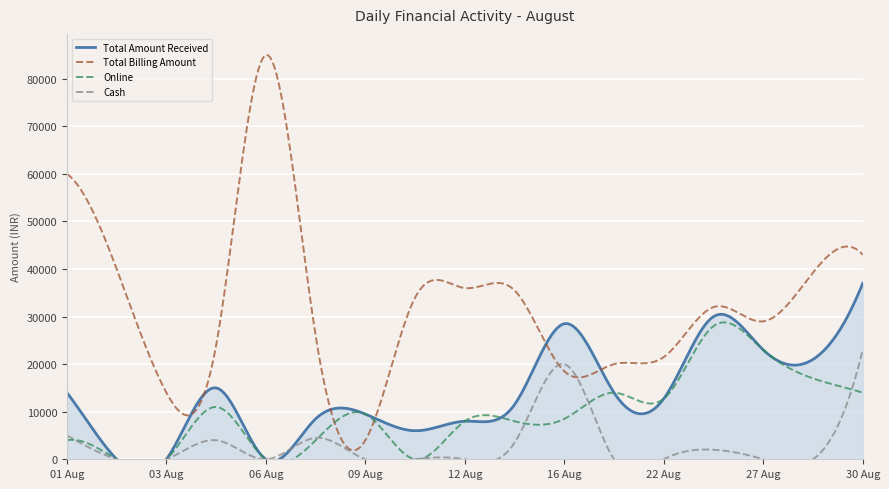

Where is the first local maximum for Online?

05 Aug